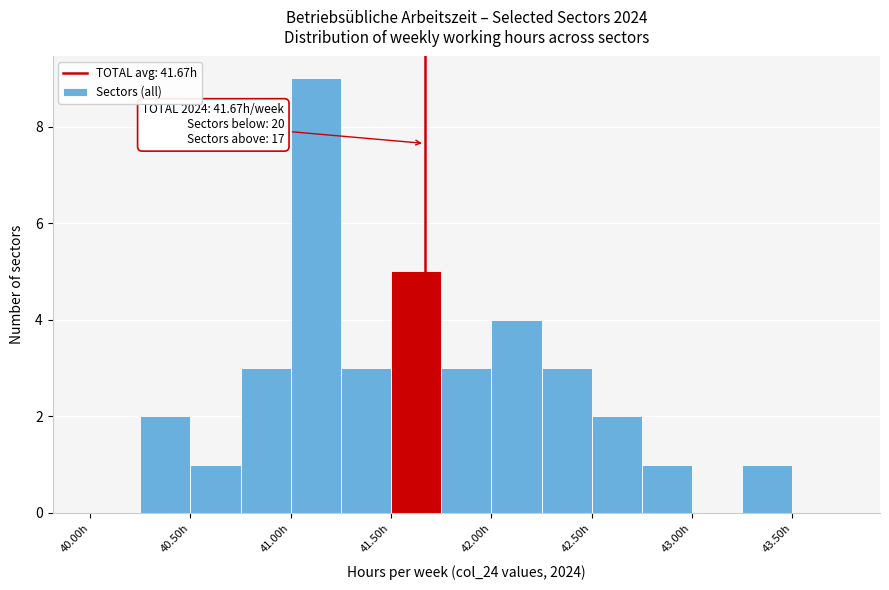

Over which range of the x-axis is the bar tallest?

41.00 to 41.25